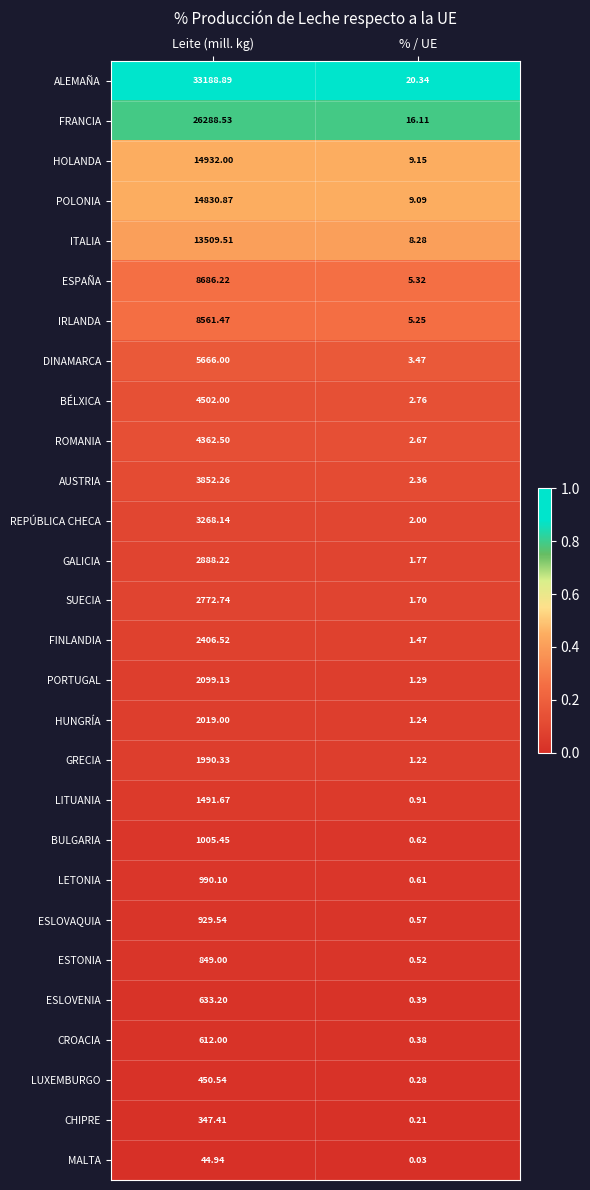

At which label is POLONIA closest to 7419?

% / UE